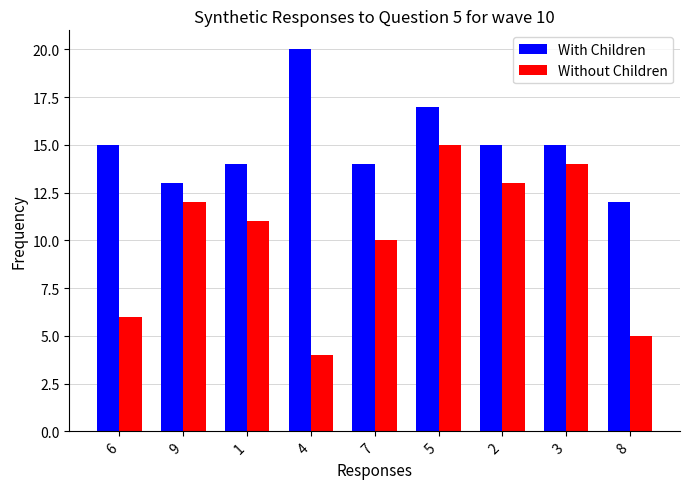

What is the difference between the highest and lowest values at 8?

7